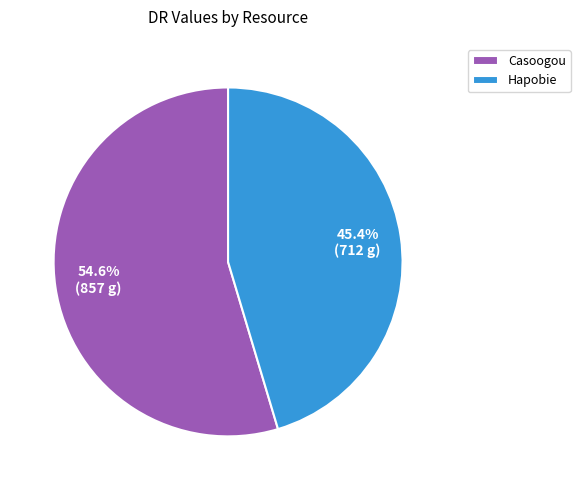

Combined, do Hapobie and Casoogou account for over 50%?

Yes